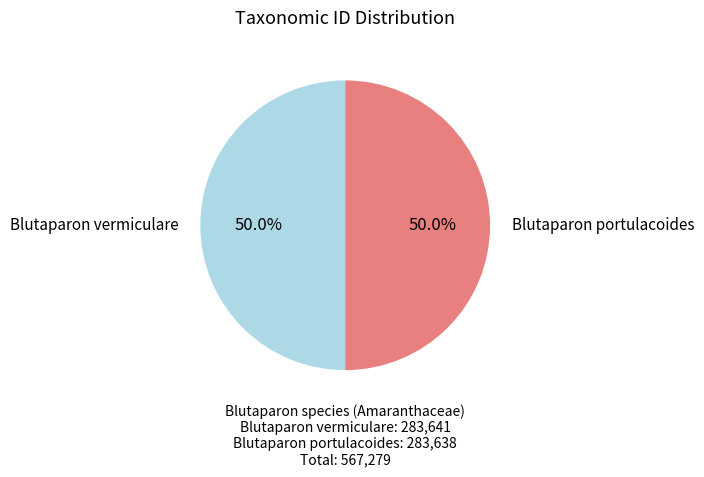

What percentage is NOT represented by Blutaparon portulacoides?

50.0%